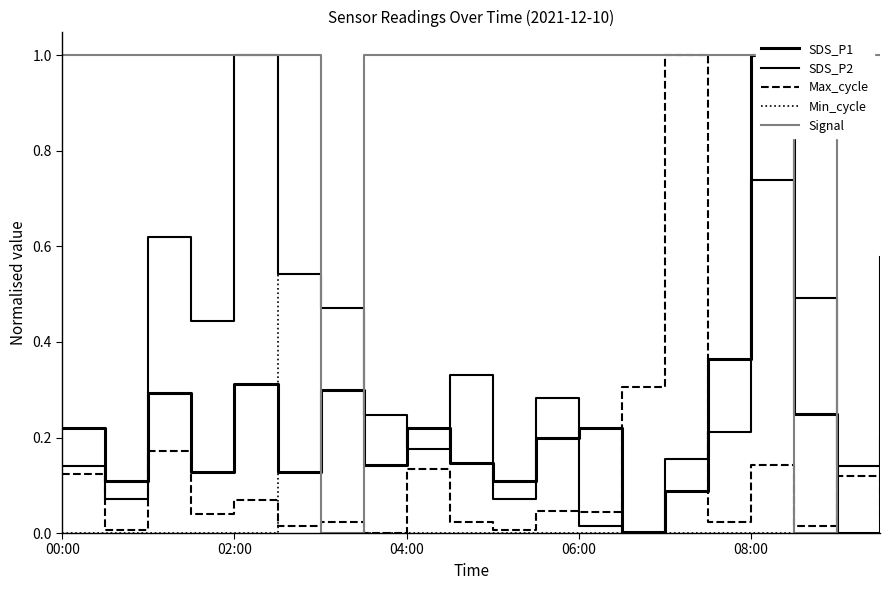

Which series ends up on top after the final intersection of Max_cycle and Min_cycle?

Max_cycle